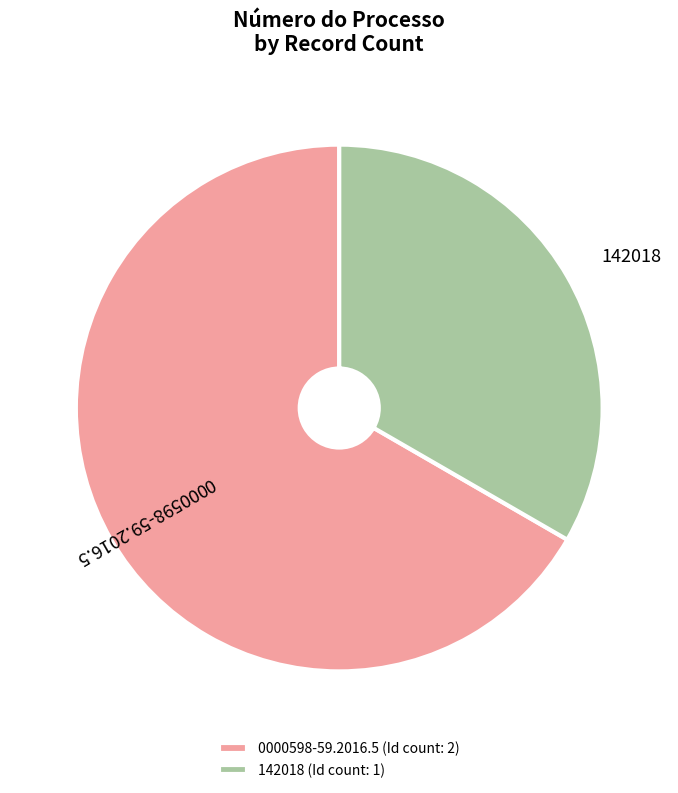

What is the ratio of the value at 0000598-59.2016.5 to the value at 142018?

2.0